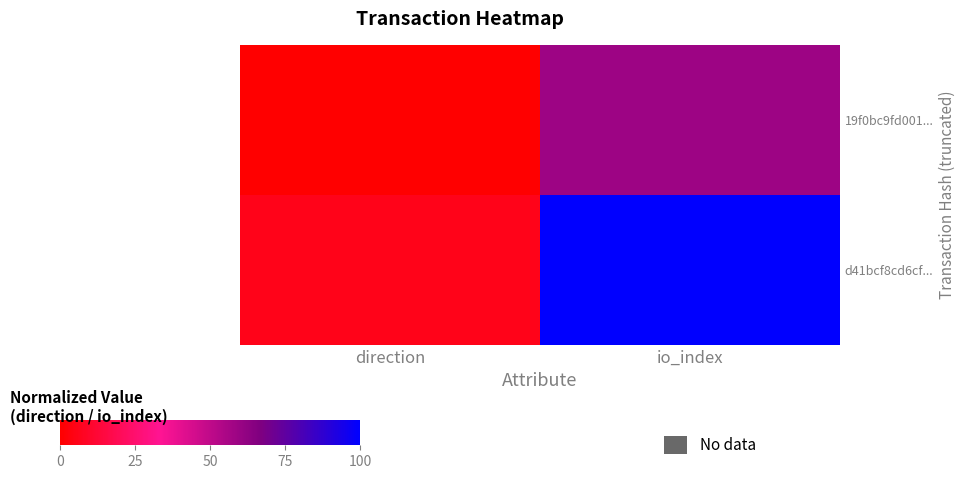

Which category has the highest value in the 19f0bc9fd001... series?

io_index